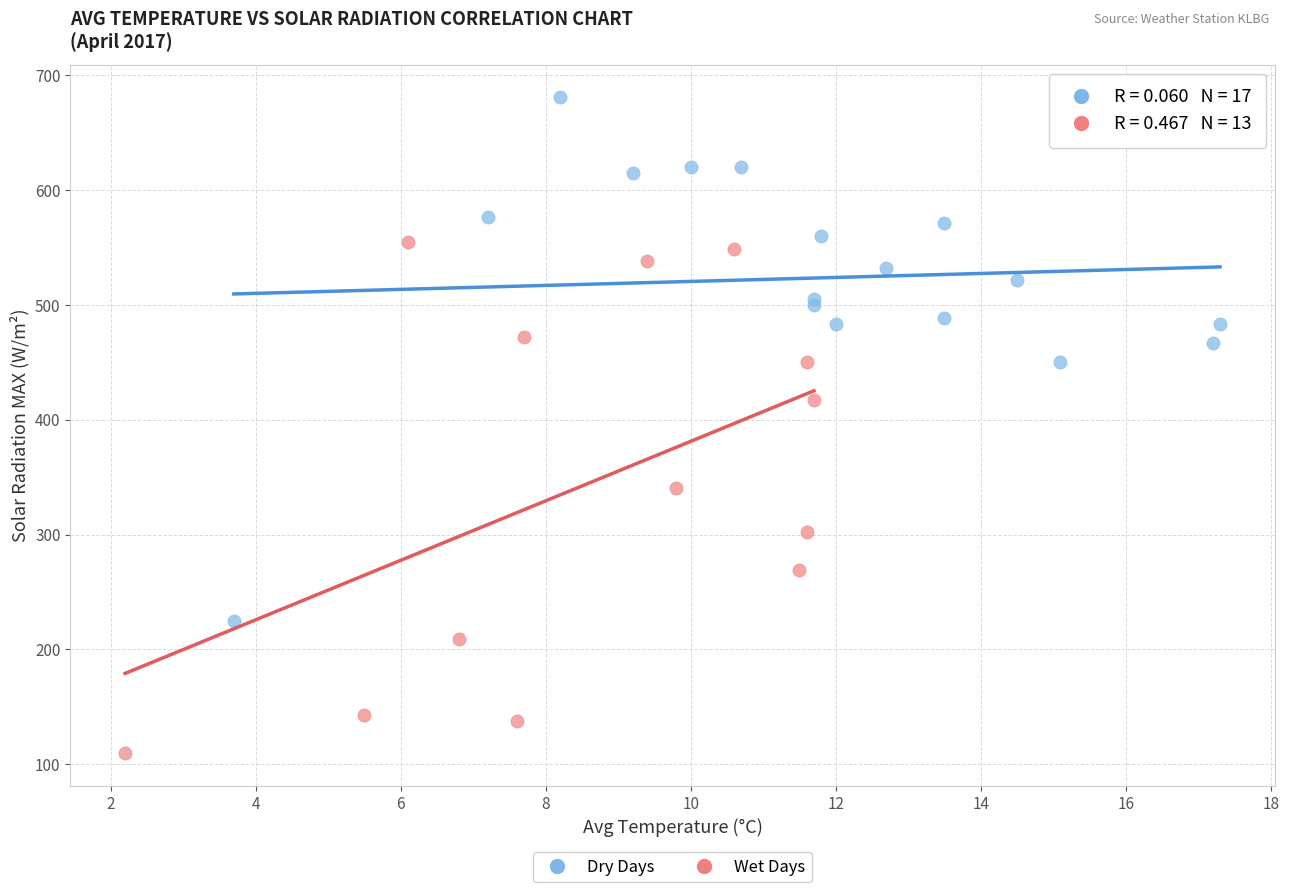

Which series reaches the maximum Y coordinate?

Dry Days